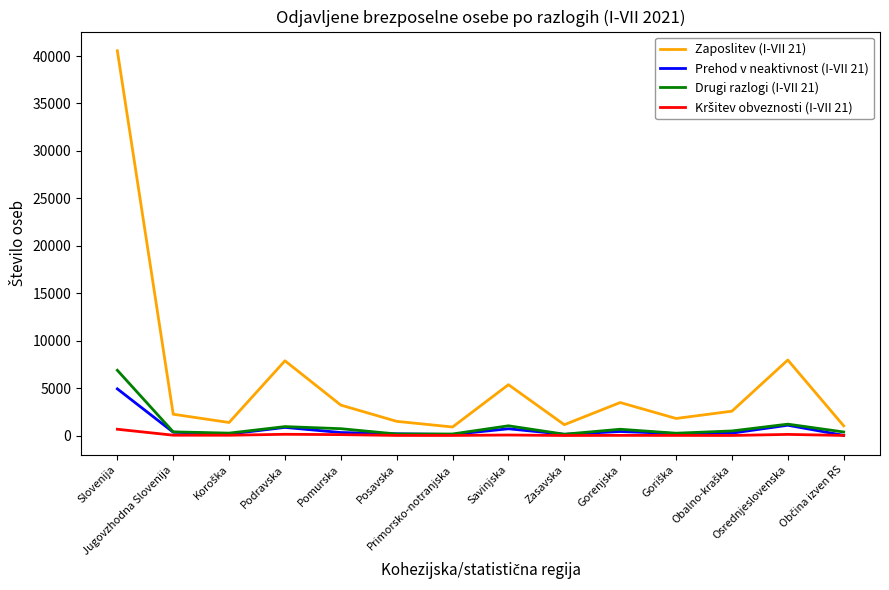

Which series has the widest spread of values?

Zaposlitev (I-VII 21)